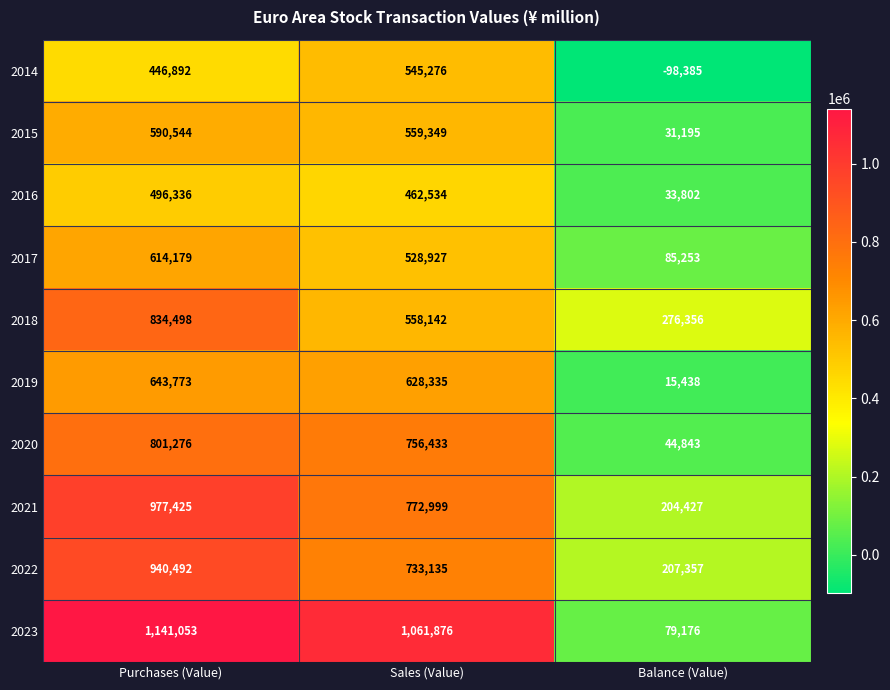

Which series changed the most between Purchases (Value) and Balance (Value)?

2023